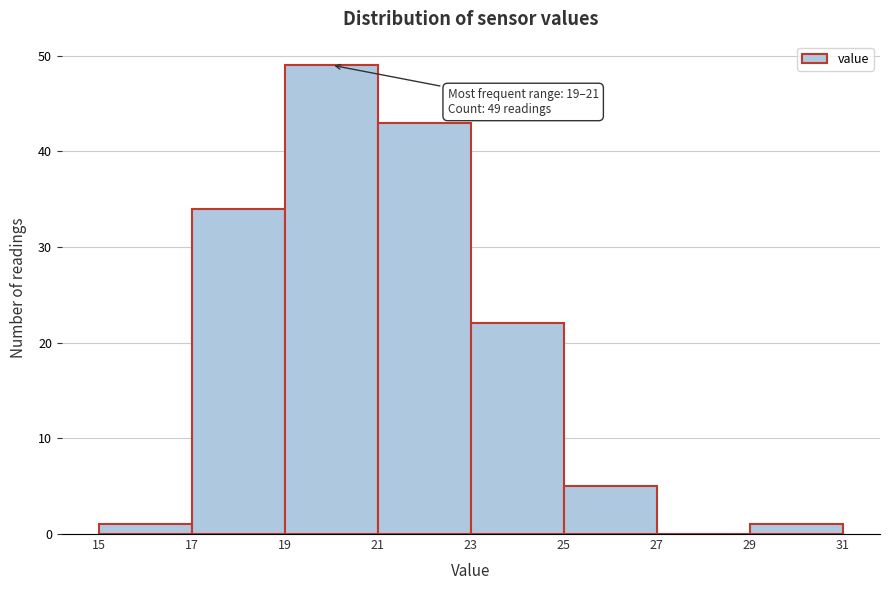

Over which range of the x-axis is the bar tallest?

19 to 21